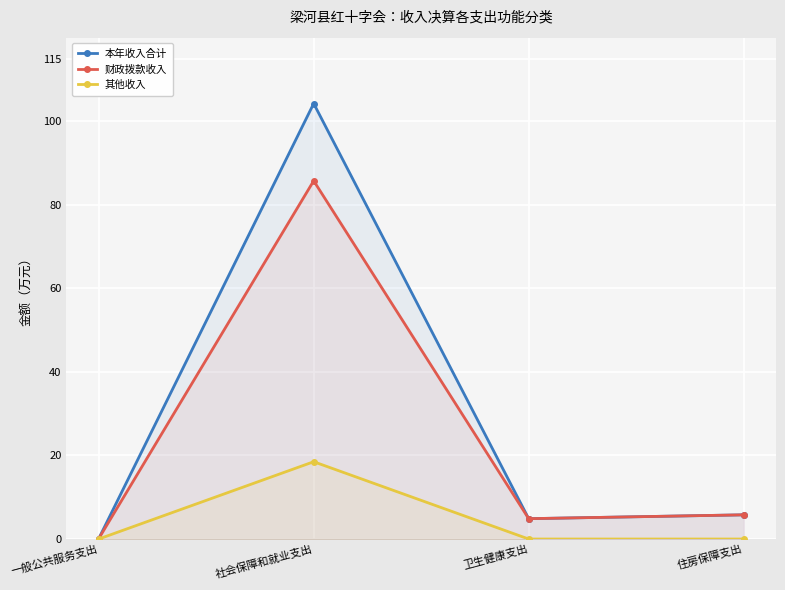

True or false: 本年收入合计 and 财政拨款收入 intersect in this chart.

False